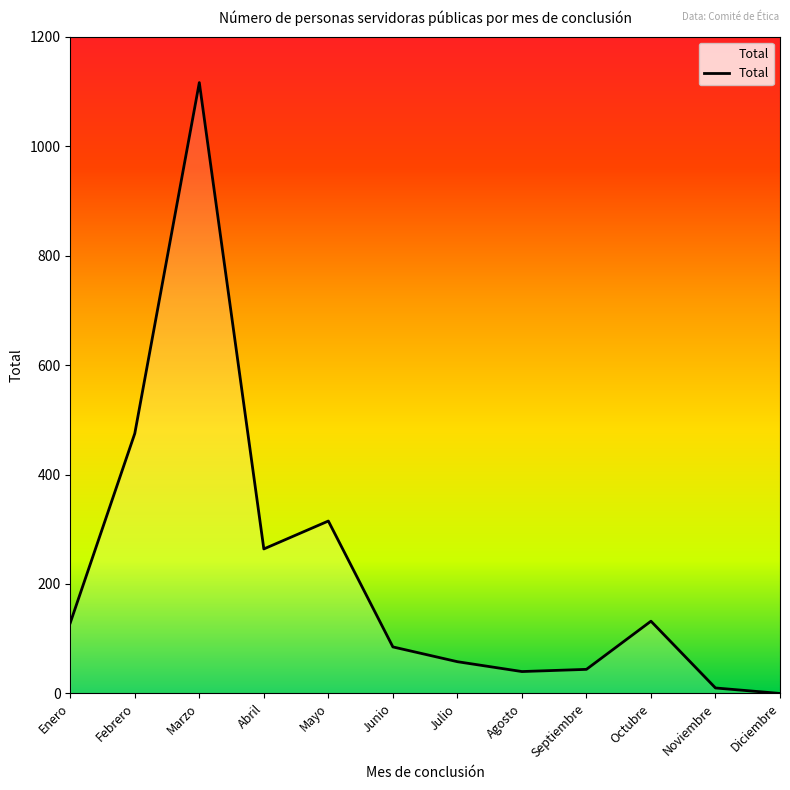

What is the average value?

222